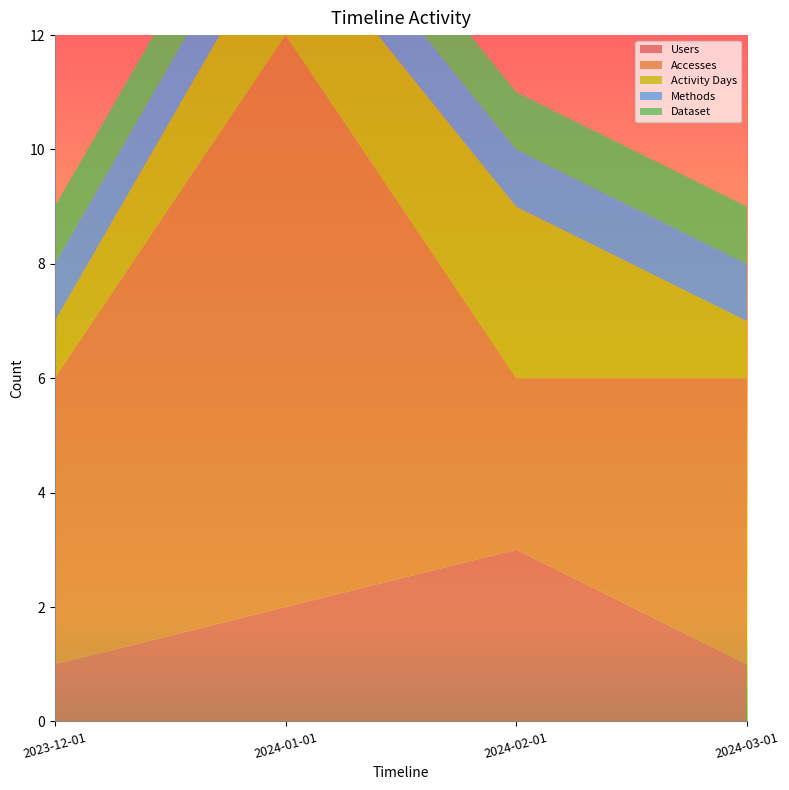

Reading left to right, list all the values displayed in this chart.

Users: 2023-12-01=1	2024-01-01=2	2024-02-01=3	2024-03-01=1
Accesses: 2023-12-01=5	2024-01-01=10	2024-02-01=3	2024-03-01=5
Activity Days: 2023-12-01=1	2024-01-01=2	2024-02-01=3	2024-03-01=1
Methods: 2023-12-01=1	2024-01-01=1	2024-02-01=1	2024-03-01=1
Dataset: 2023-12-01=1	2024-01-01=1	2024-02-01=1	2024-03-01=1